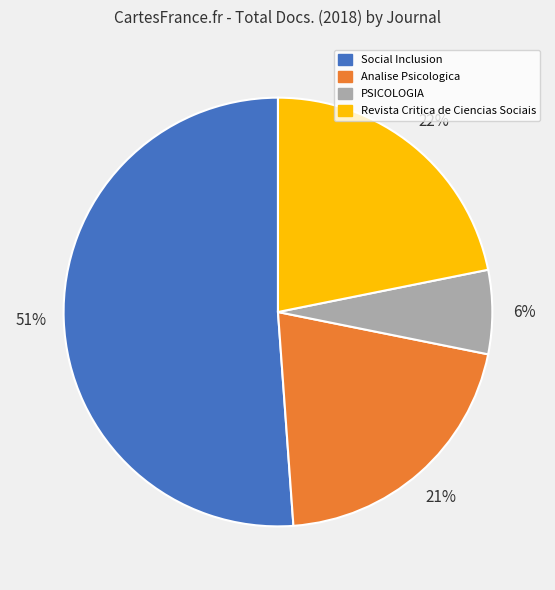

To the nearest percent, what is the combined percentage of PSICOLOGIA and Social Inclusion?

57%